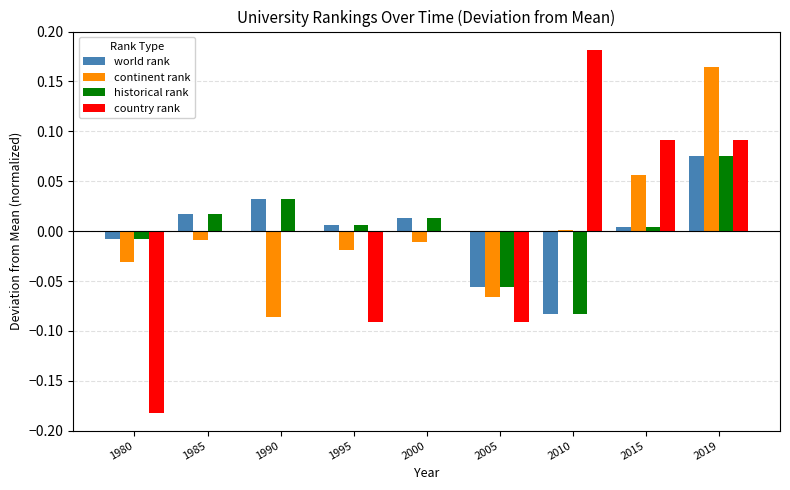

Which label corresponds to the largest value in the chart?

2010